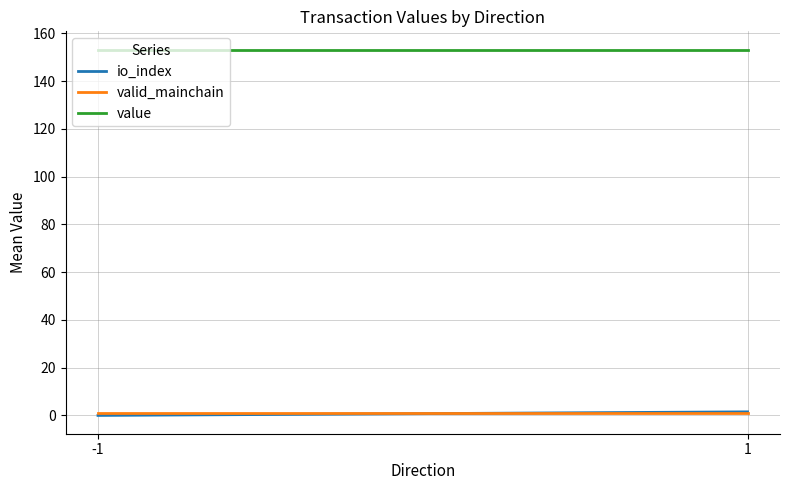

What is the maximum value shown in the chart?

153.2